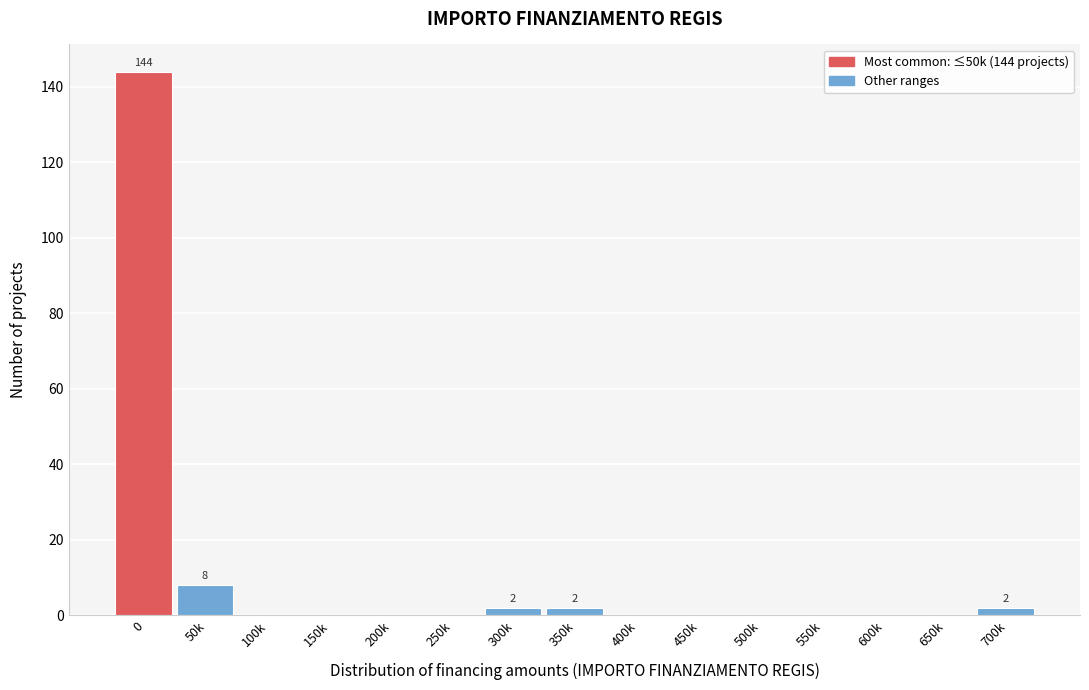

Reading right to left, extract all data points from this chart.

700k=2	650k=0	600k=0	550k=0	500k=0	450k=0	400k=0	350k=2	300k=2	250k=0	200k=0	150k=0	100k=0	50k=8	0=144